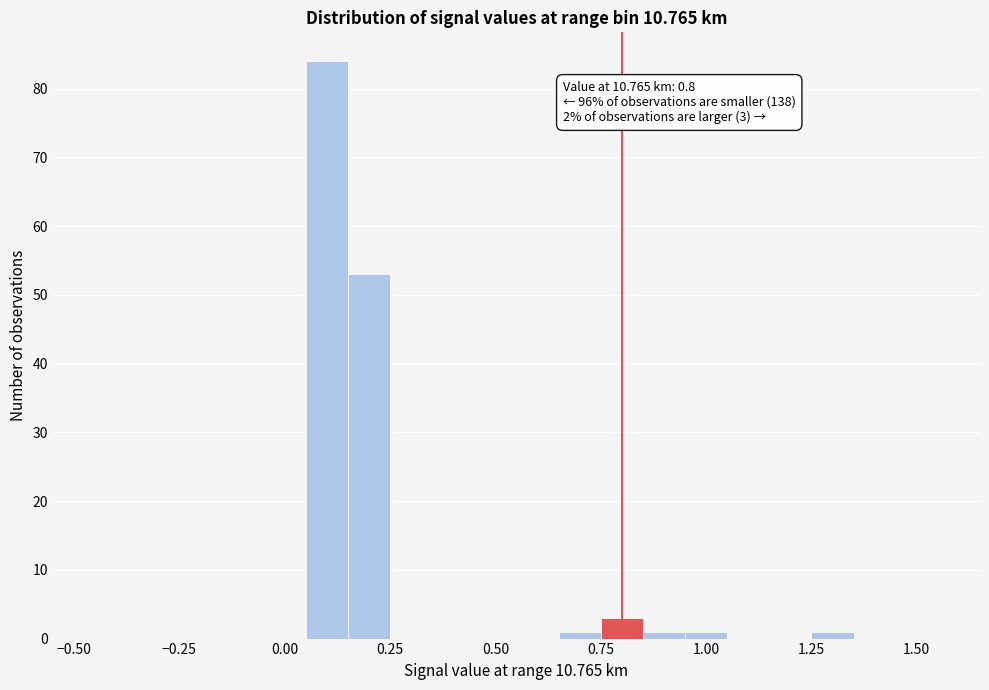

Around what value on the x-axis is the tallest bar? Give the approximate position of its centre, as read against the axis.

0.10